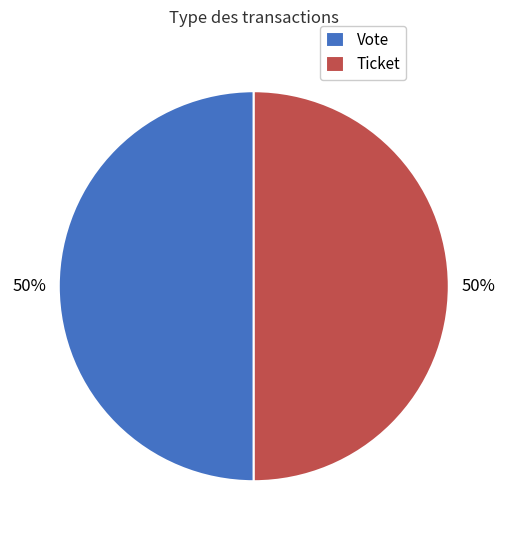

How many slices are in this pie chart?

2